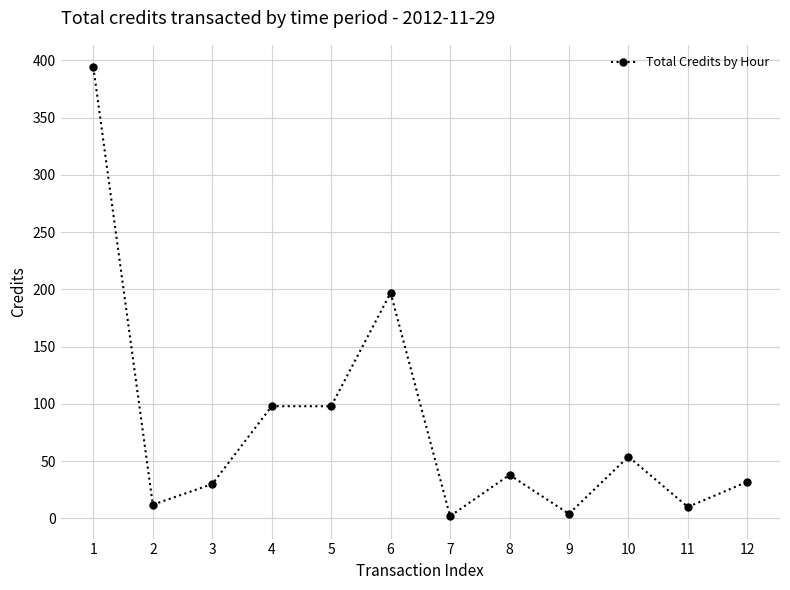

What is the change in value from 8 to 10?

+16